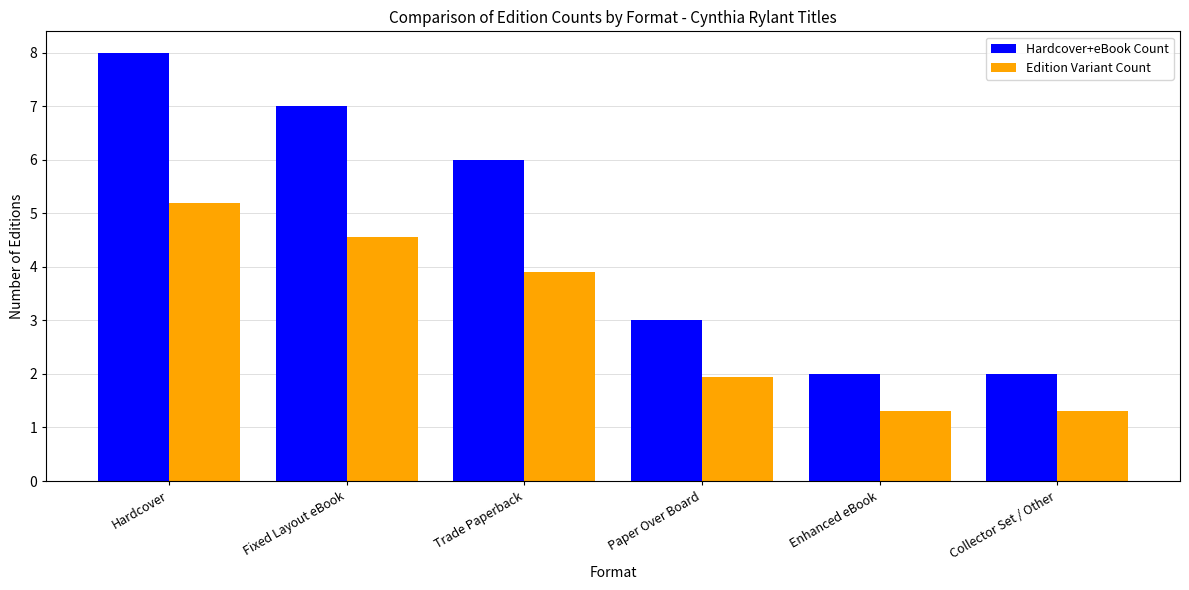

What position from the left is Trade Paperback?

3